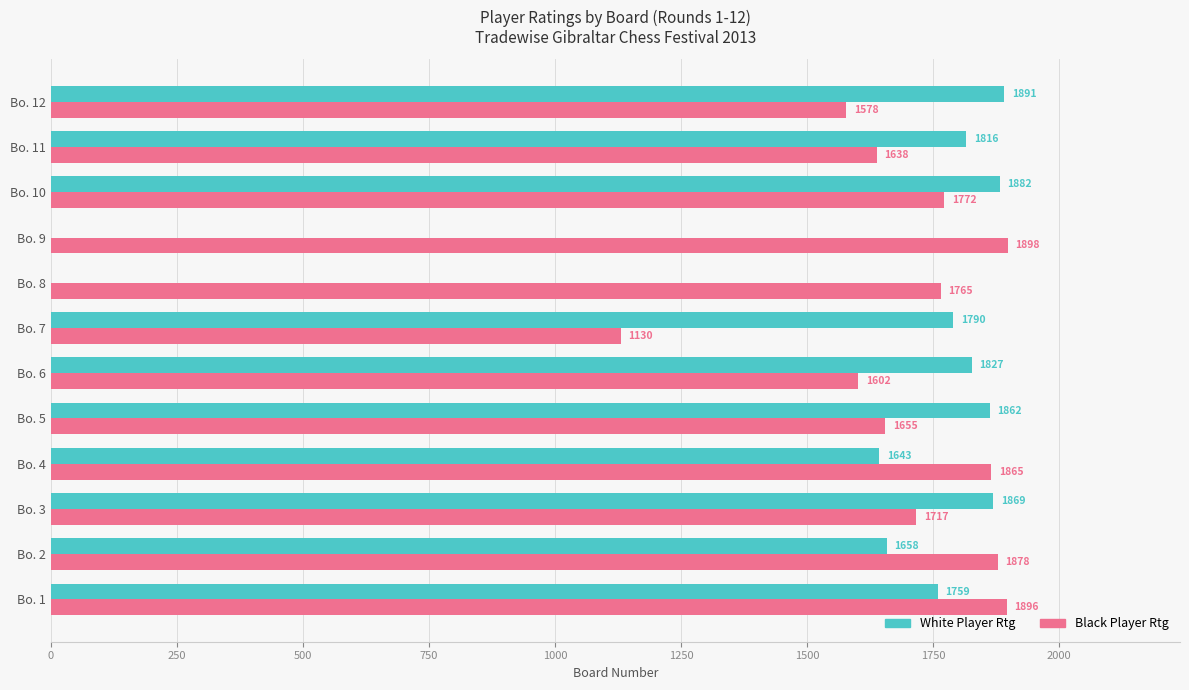

The White Player Rtg series shows 0 at Bo. 8. True or false?

True